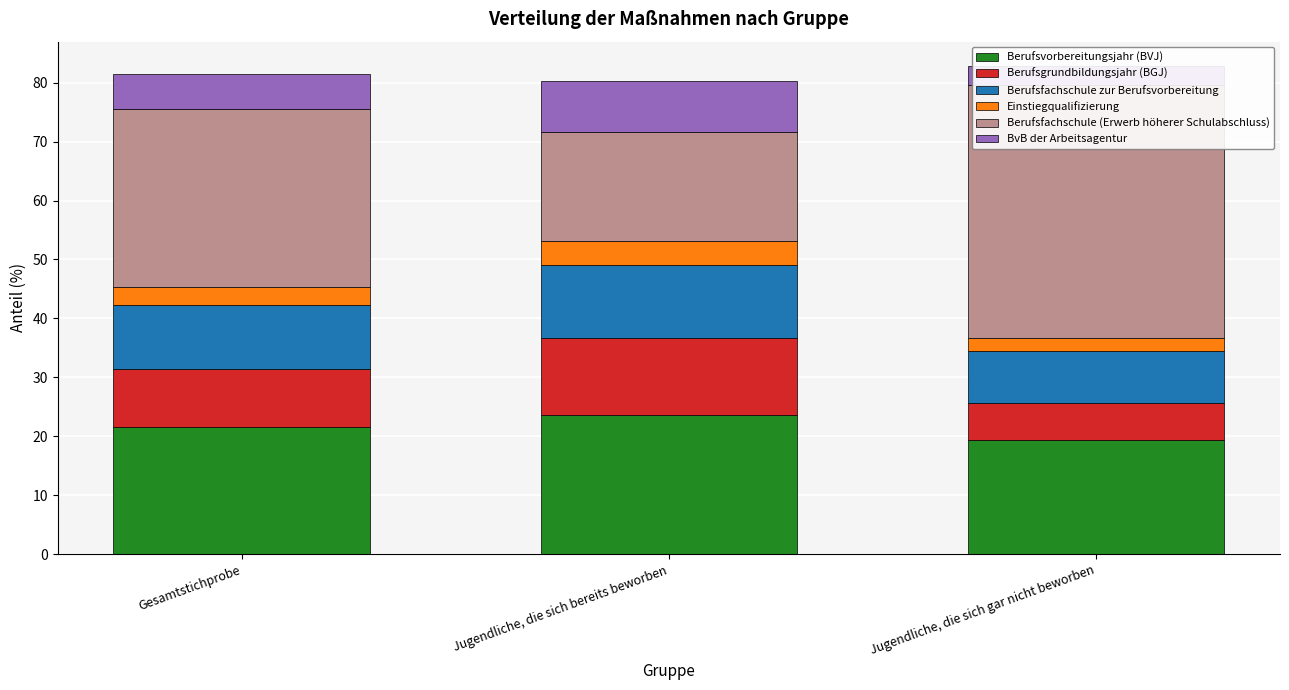

What are all the series names shown in the legend?

Berufsvorbereitungsjahr (BVJ), Berufsgrundbildungsjahr (BGJ), Berufsfachschule zur Berufsvorbereitung, Einstiegqualifizierung, Berufsfachschule (Erwerb höherer Schulabschluss), BvB der Arbeitsagentur